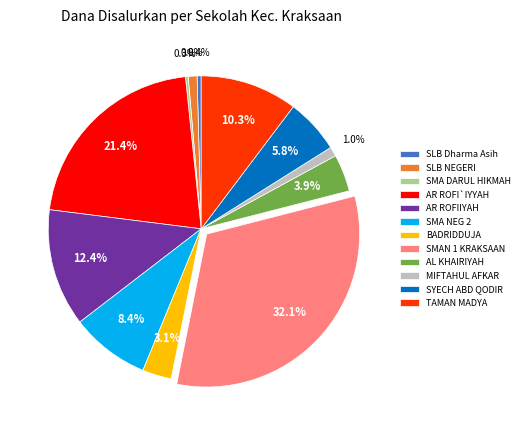

Which slice is the largest?

SMAN 1 KRAKSAAN